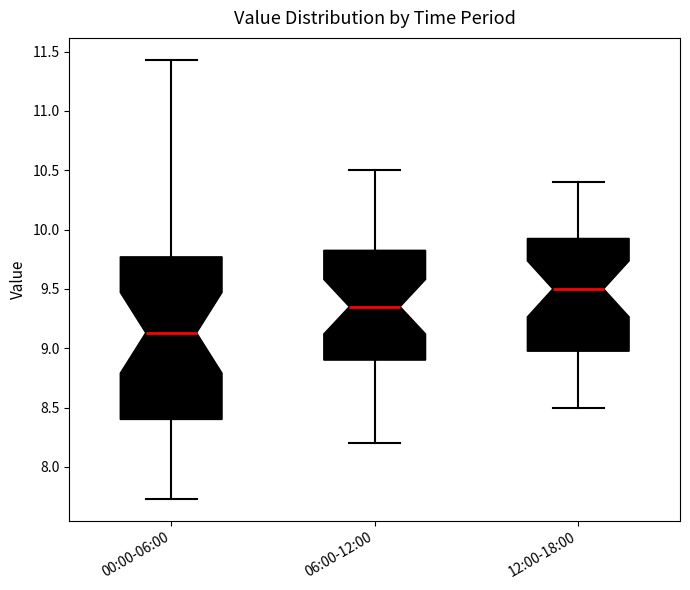

Comparing the boxes themselves (not the whiskers), which one is the tallest?

00:00-06:00